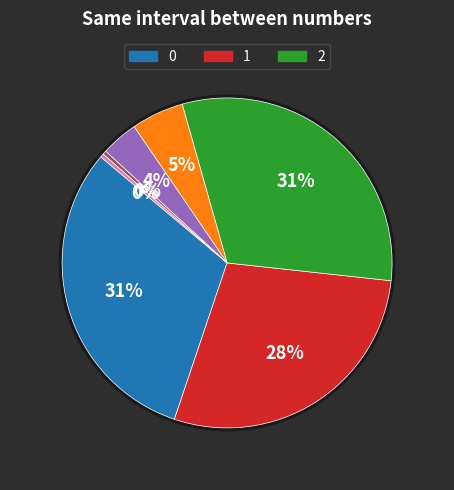

How many slices are in this pie chart?

7